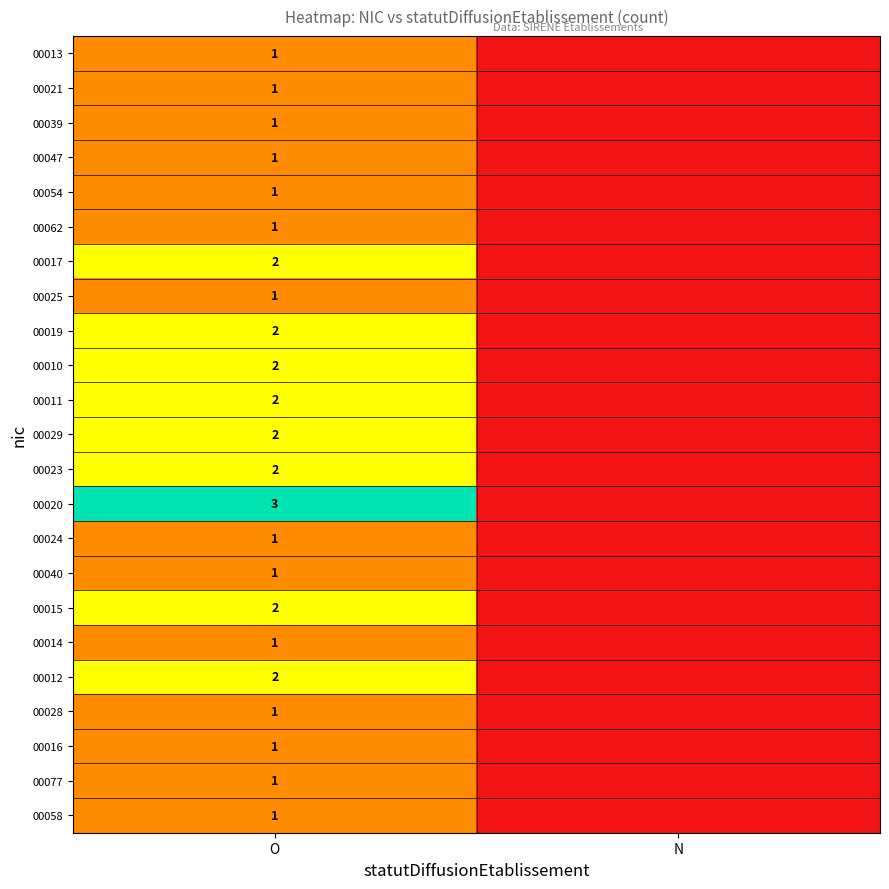

What is the spread (max minus min) of values at O?

2